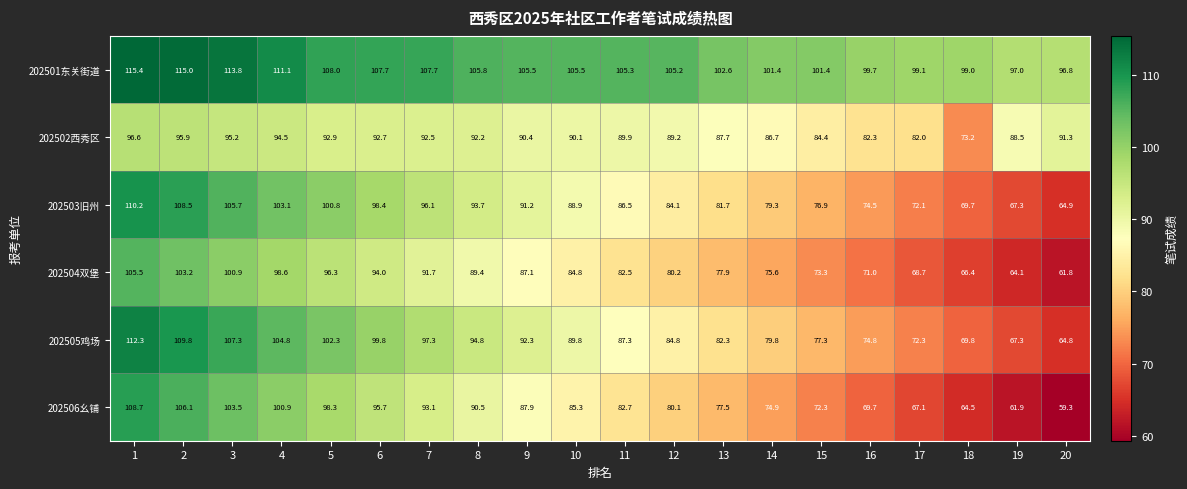

List the series in order of their peak value, lowest first.

202502西秀区, 202504双堡, 202506幺铺, 202503旧州, 202505鸡场, 202501东关街道